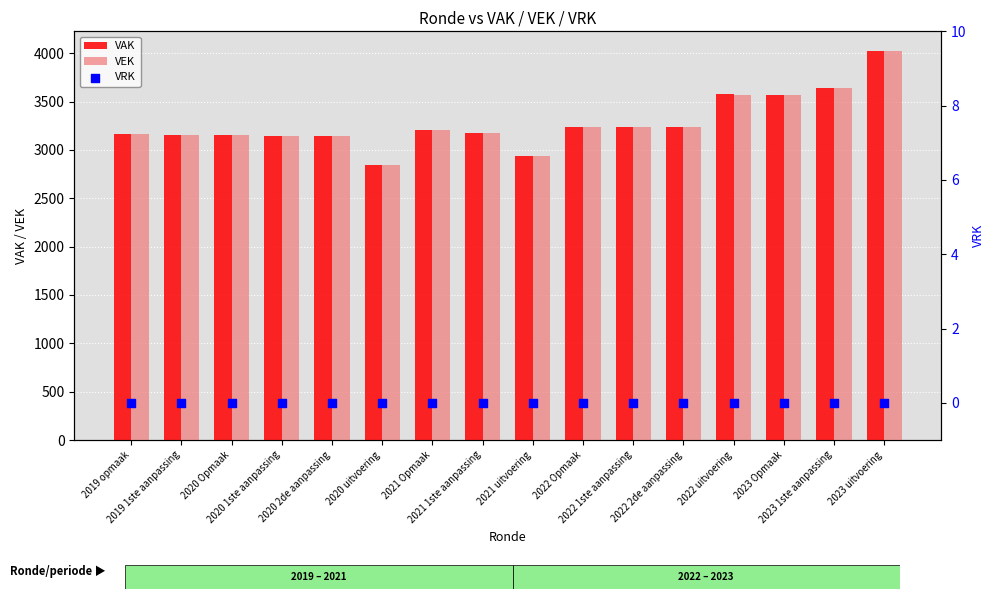

What are all the series names shown in the legend?

VAK, VEK, VRK